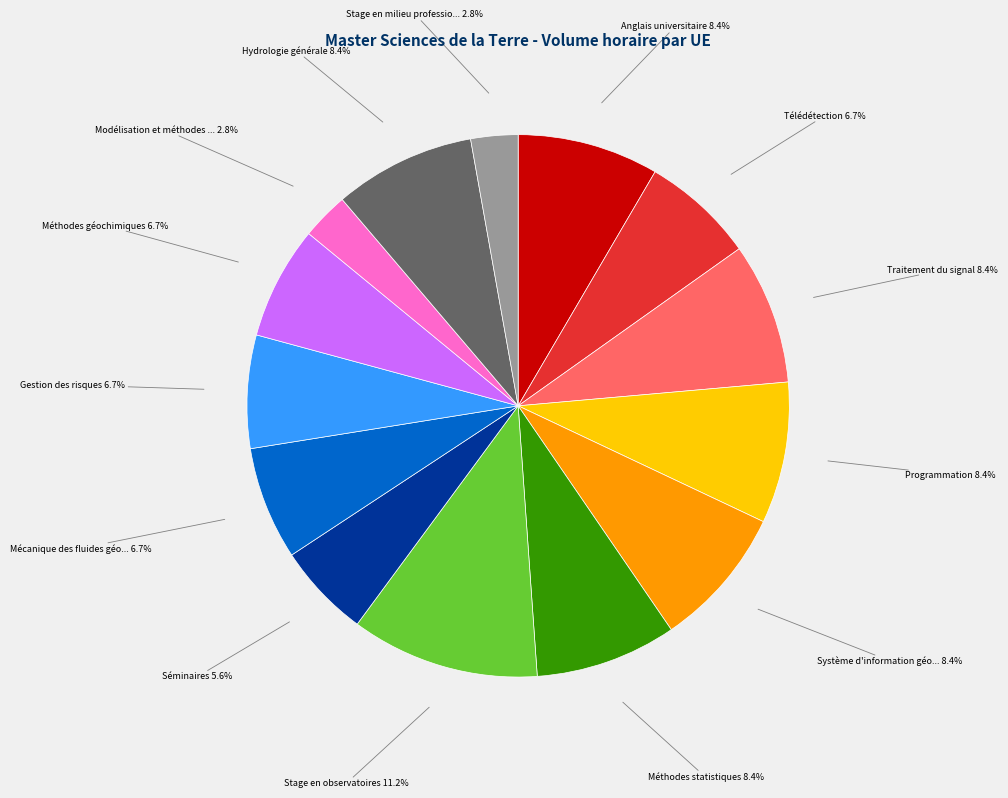

Is there any slice that represents more than half of the pie?

No